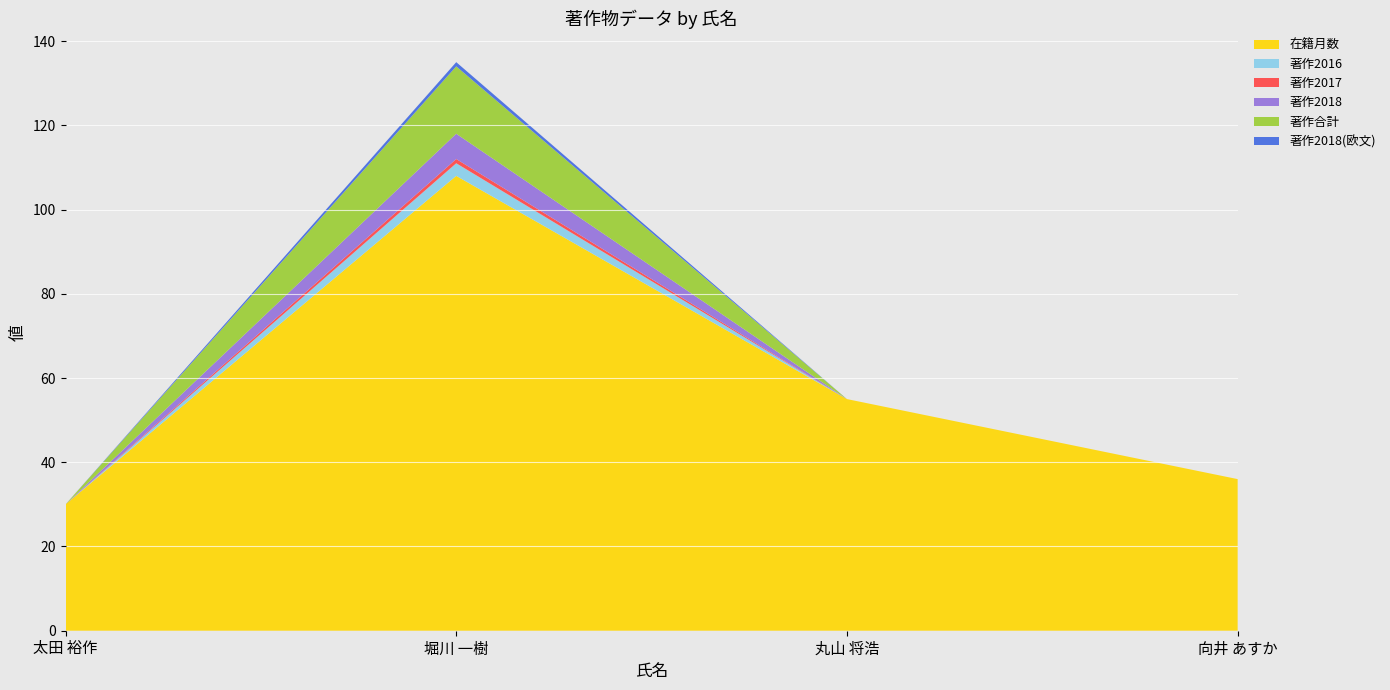

Reading left to right, extract all data points from this chart.

在籍月数: 30	108	55	36
著作2016: 0	3	0	0
著作2017: 0	1	0	0
著作2018: 0	6	0	0
著作合計: 0	16	0	0
著作2018(欧文): 0	1	0	0